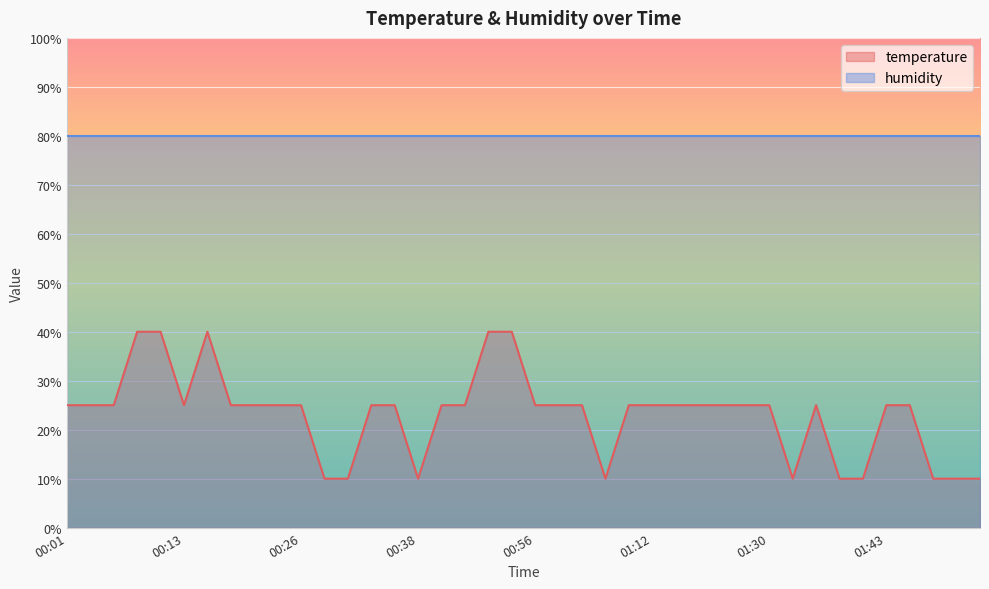

What is the approximate value at 00:51?

40.0